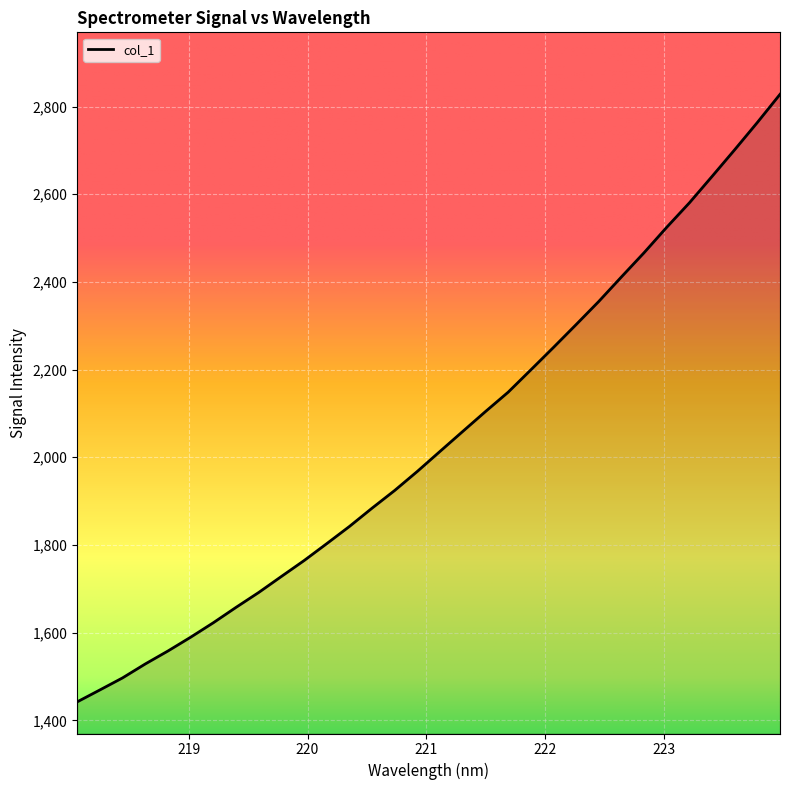

Count the number of categories in the chart.

32